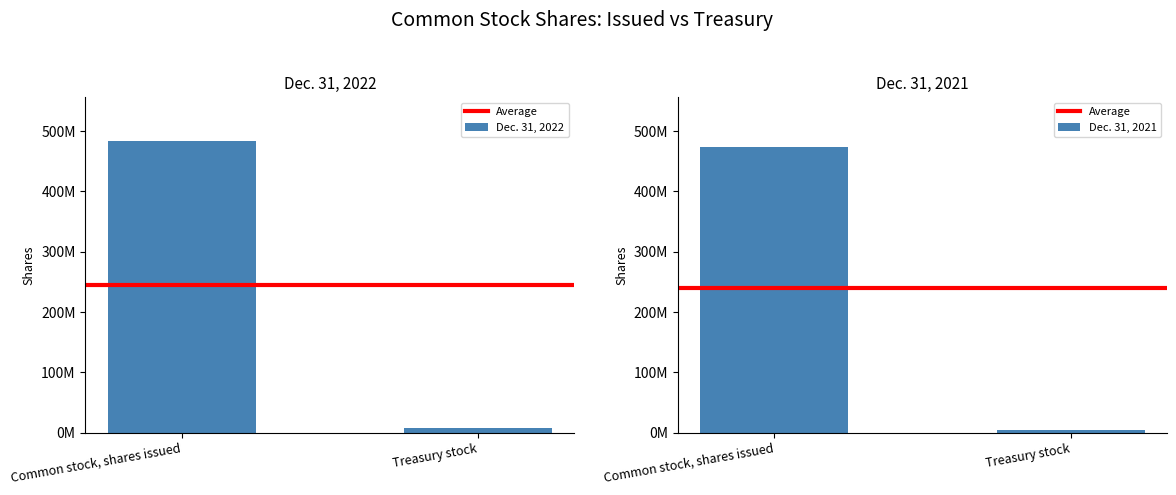

True or false: Dec. 31, 2021 has a value of 3671788 at Treasury stock.

True